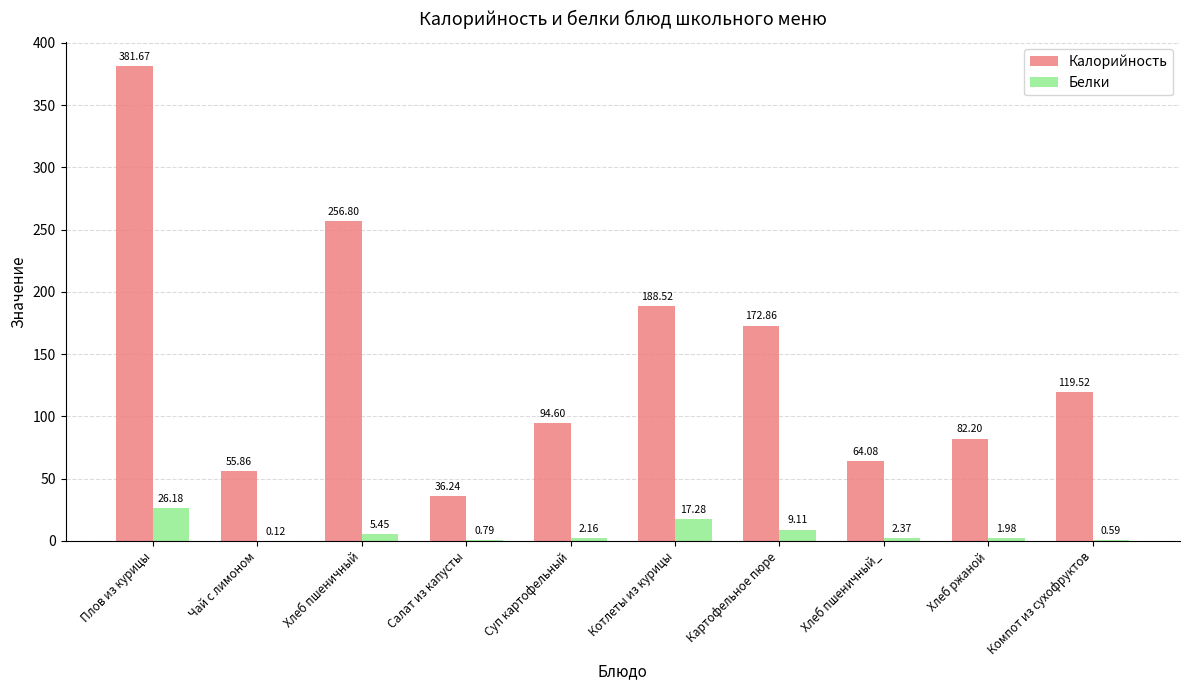

Is the value of Калорийность at Хлеб ржаной greater than the value of Белки at Чай с лимоном?

Yes